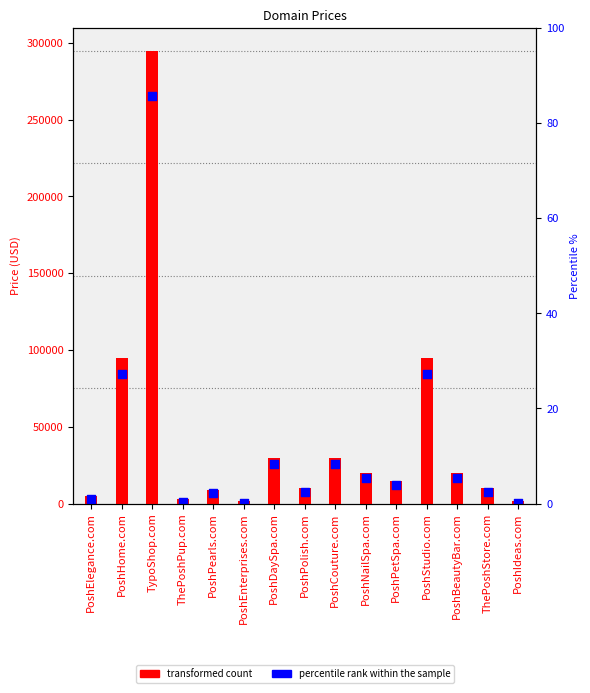

At which category is the sum across all series the highest?

TypoShop.com